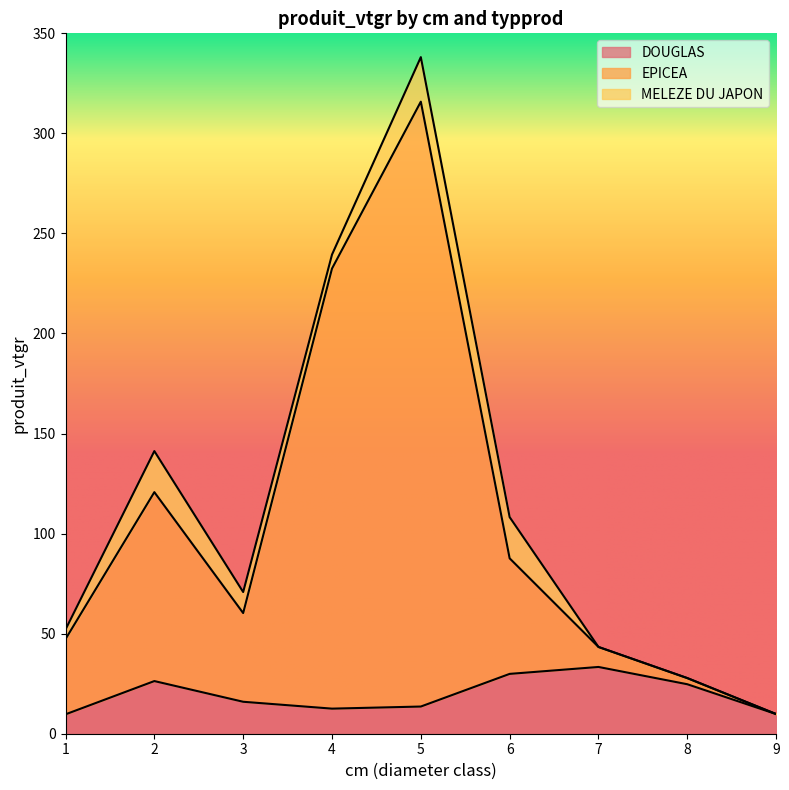

Rank the categories by EPICEA value from highest to lowest.

5, 4, 2, 6, 3, 1, 7, 8, 9